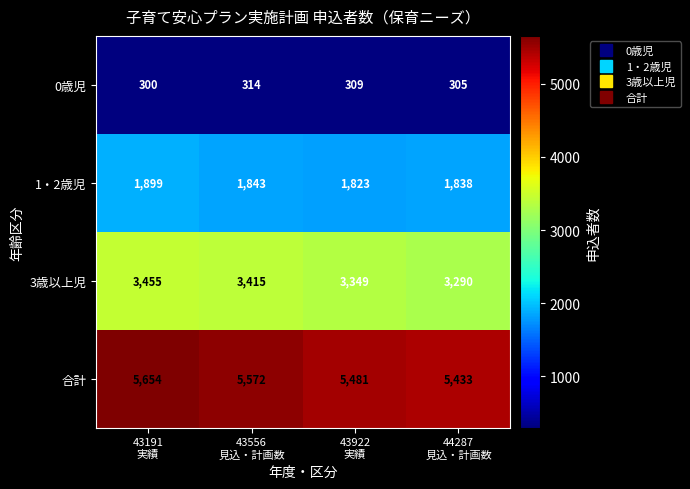

What is the difference between the maximum and minimum values in the 合計 series?

221